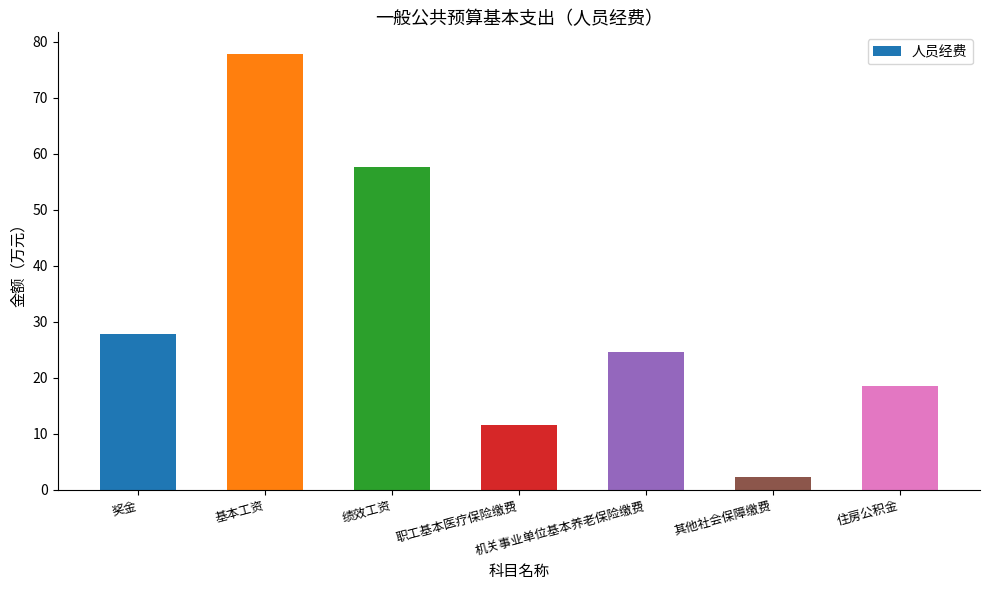

What is the sum of all values?

220.2